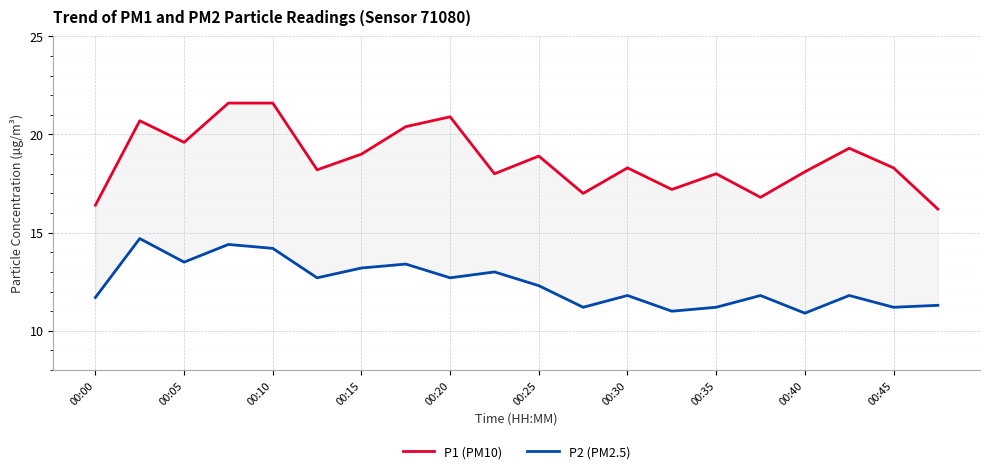

How many categories are shown in the chart?

20